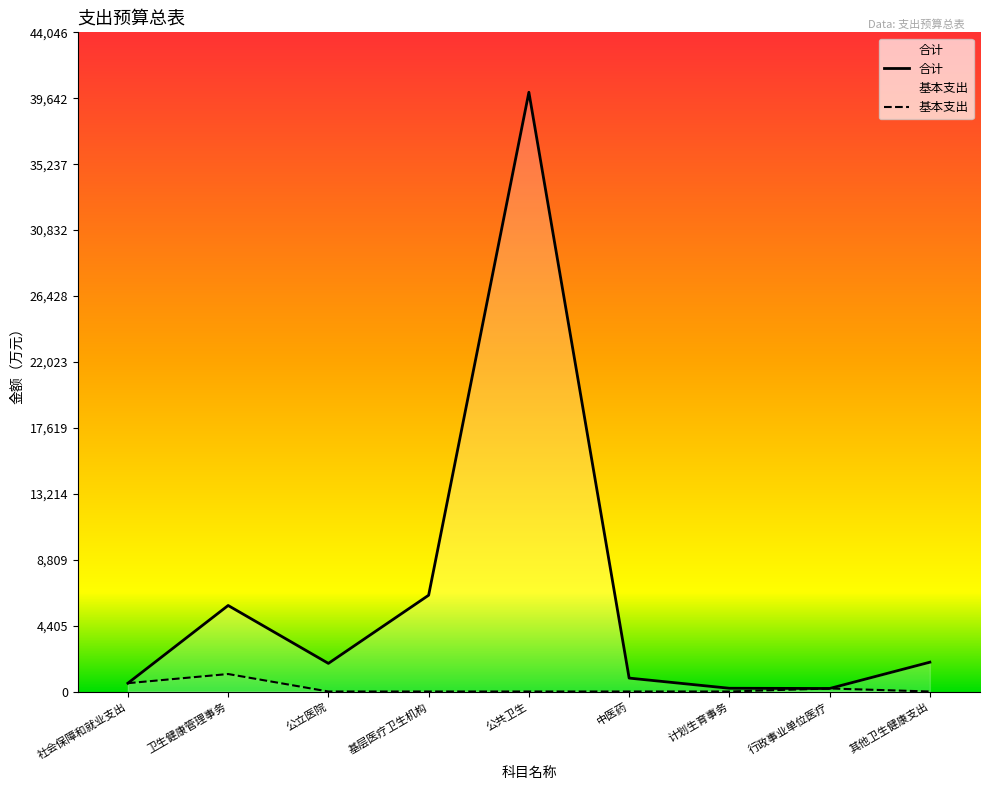

The value of 合计 at 计划生育事务 is 217.0. True or false?

True